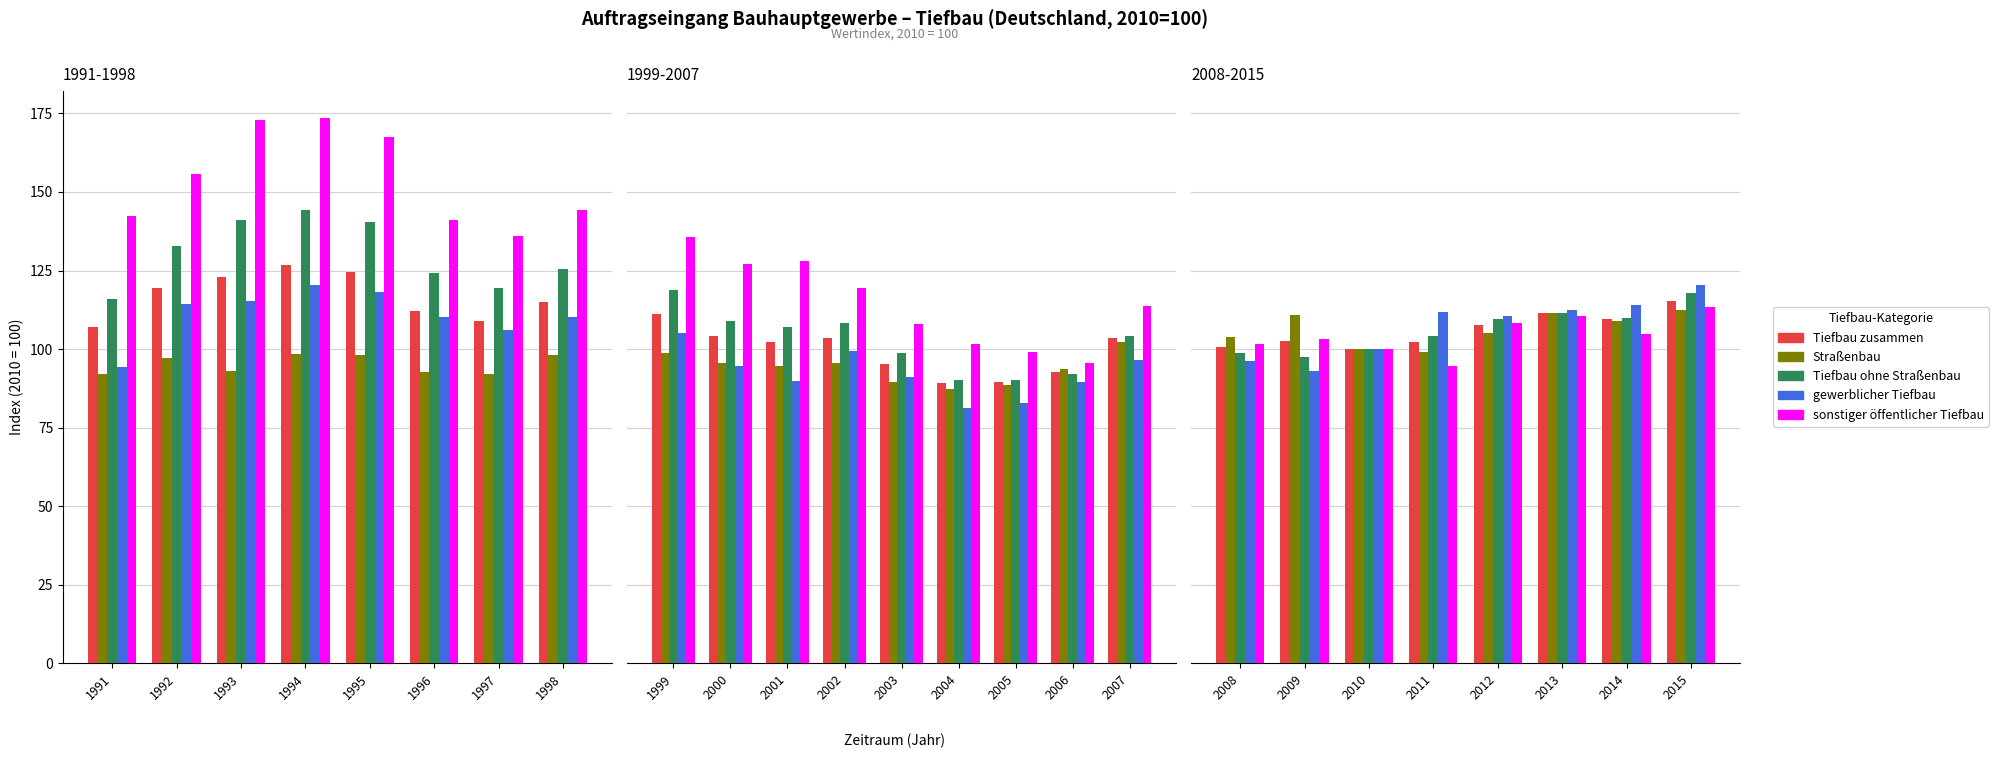

Are the bars grouped side by side (vs. stacked)?

Yes